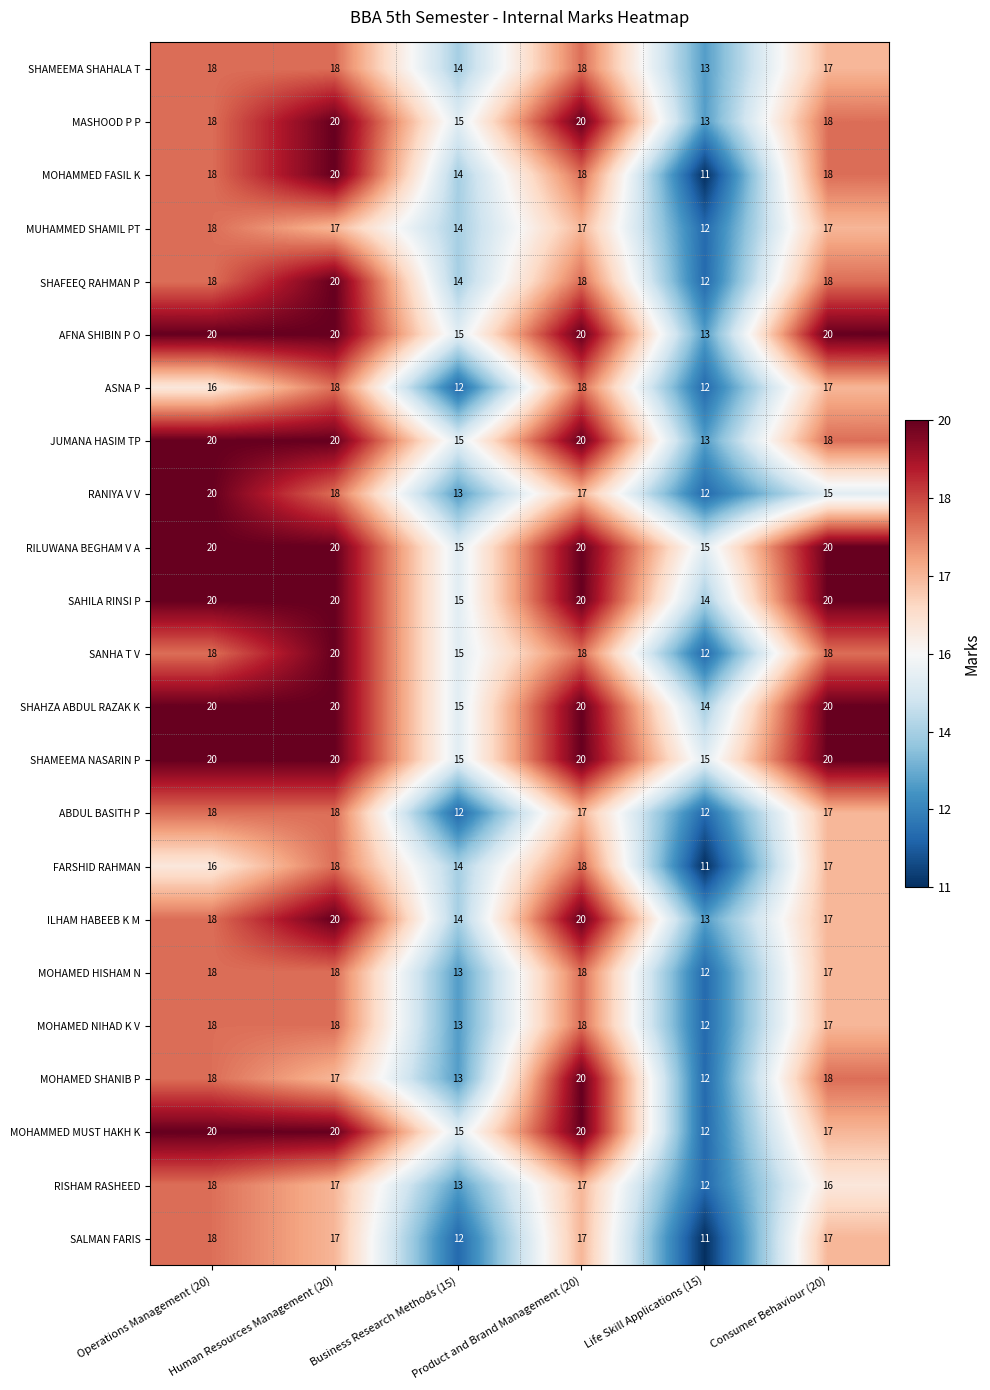

At how many categories does at least one series exceed 14?

6